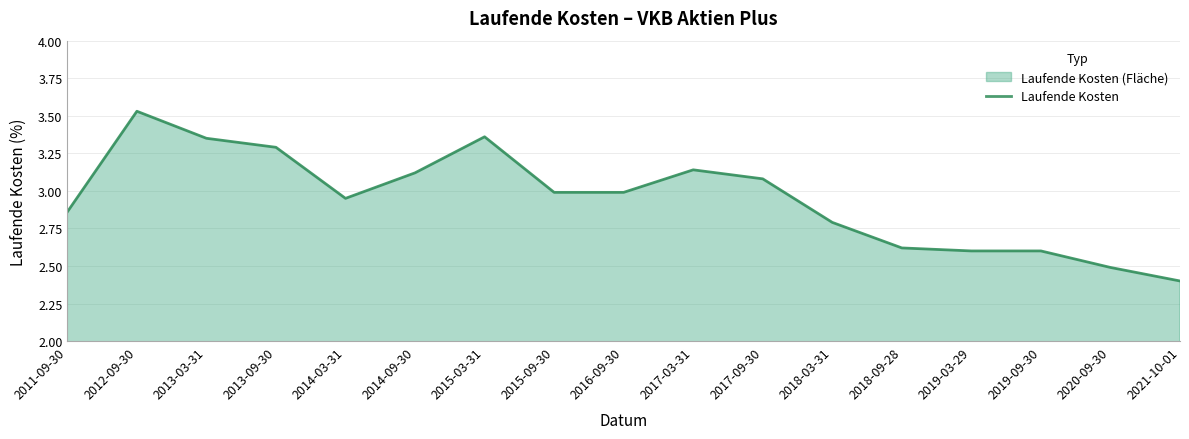

Reading right to left, extract all data points from this chart.

2.4	2.5	2.6	2.6	2.6	2.8	3.1	3.1	3.0	3.0	3.4	3.1	3.0	3.3	3.4	3.5	2.9